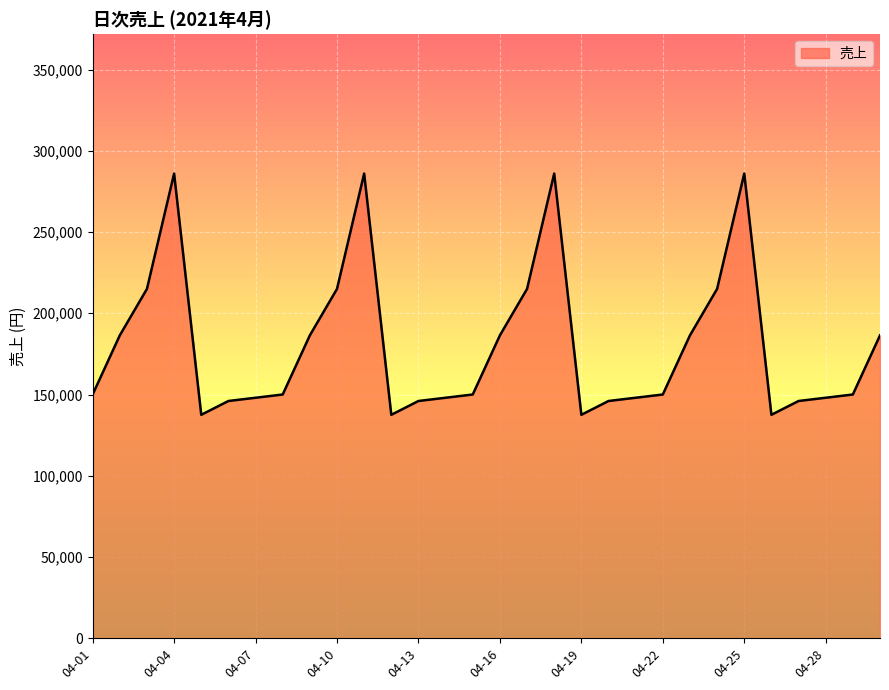

What is the smallest value displayed?

137500